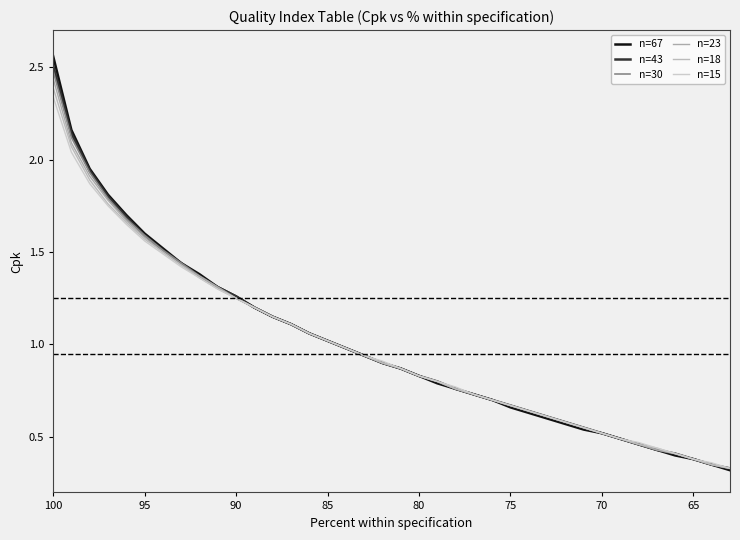

True or false: n=18 and n=30 cross at least once.

False